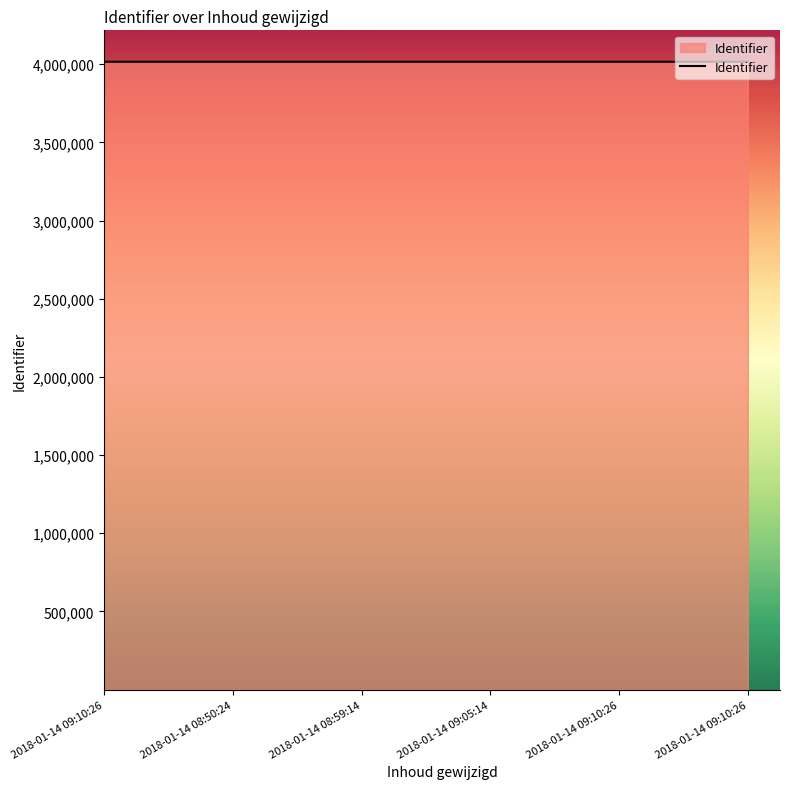

Which has a higher value, 2018-01-14 08:59:14 or 2018-01-14 09:10:26?

2018-01-14 09:10:26